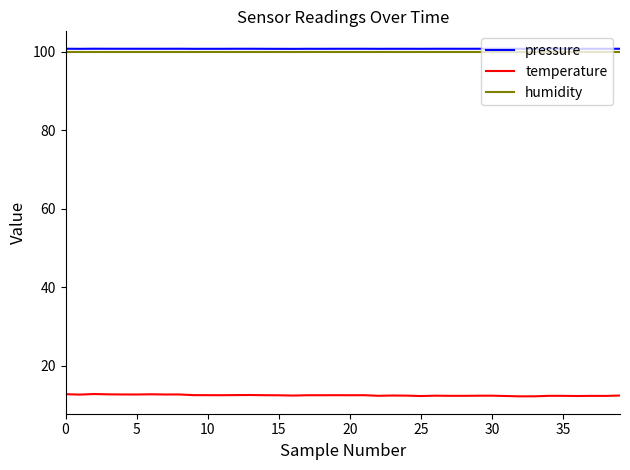

True or false: temperature and pressure intersect in this chart.

False